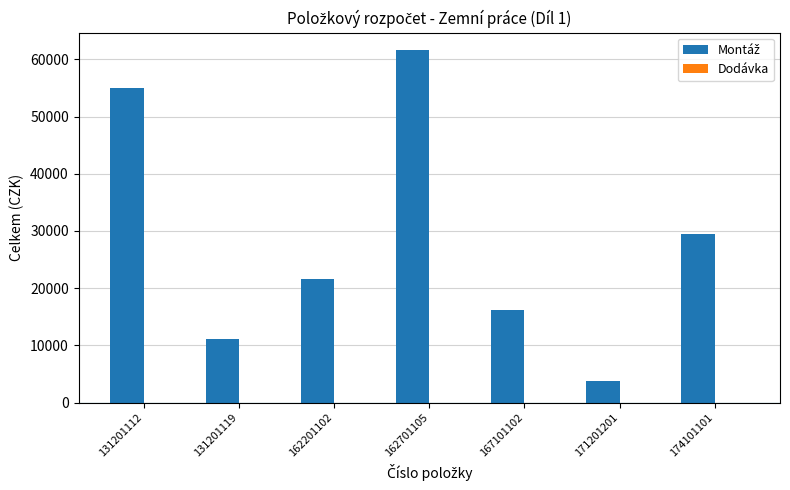

What is the value of the 5th bar from the left?

16177.6